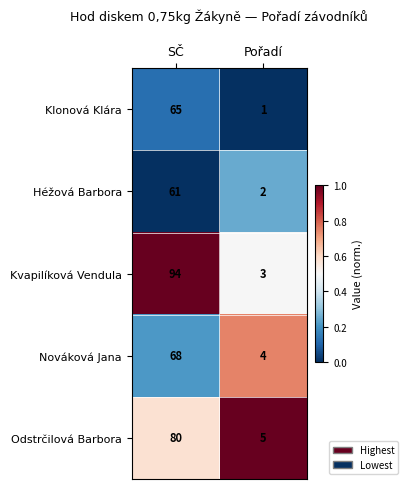

What is the total value across all series at SČ?

368